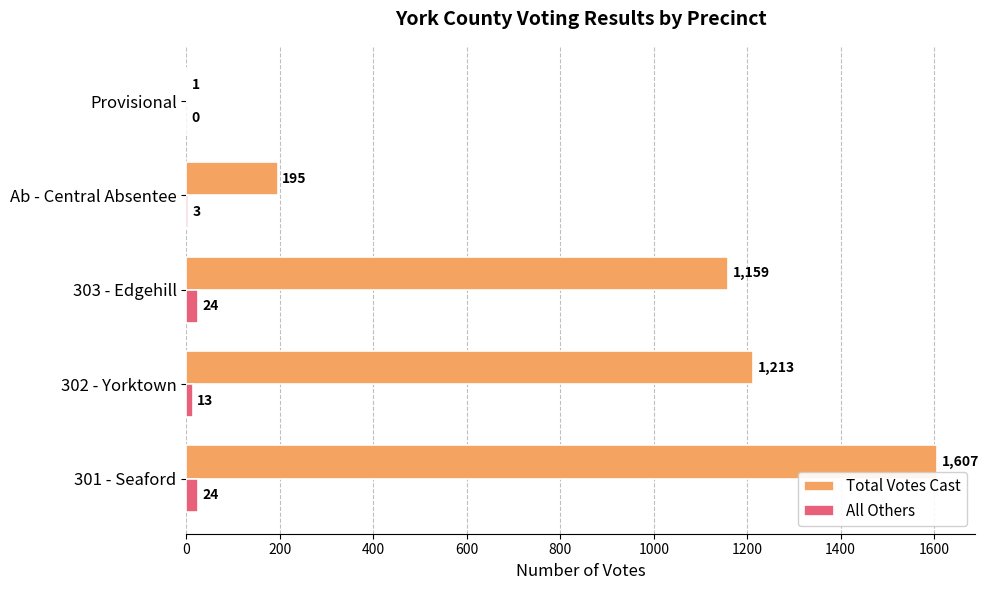

How many data points does each series have?

5